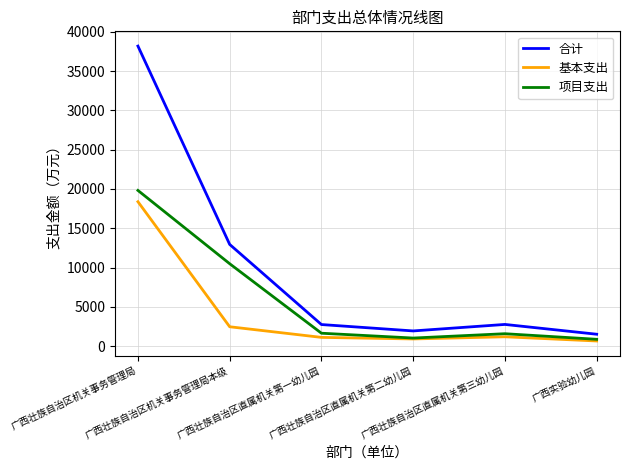

Which series has the largest total across all categories?

合计